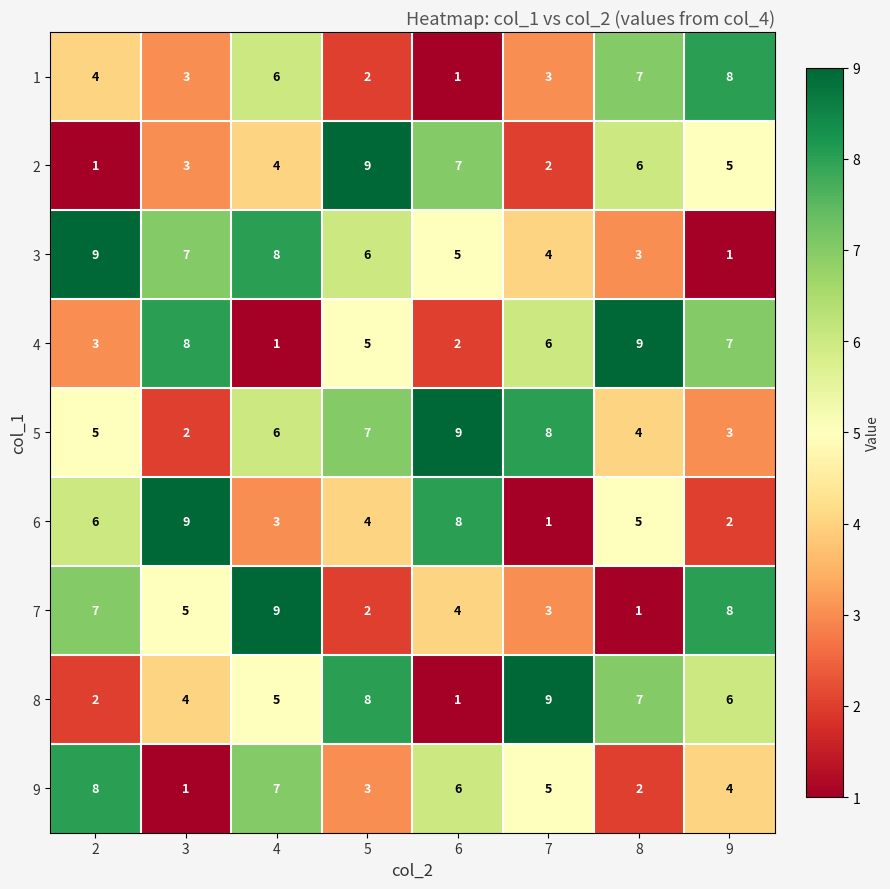

Which series changed the most between 3 and 9?

6